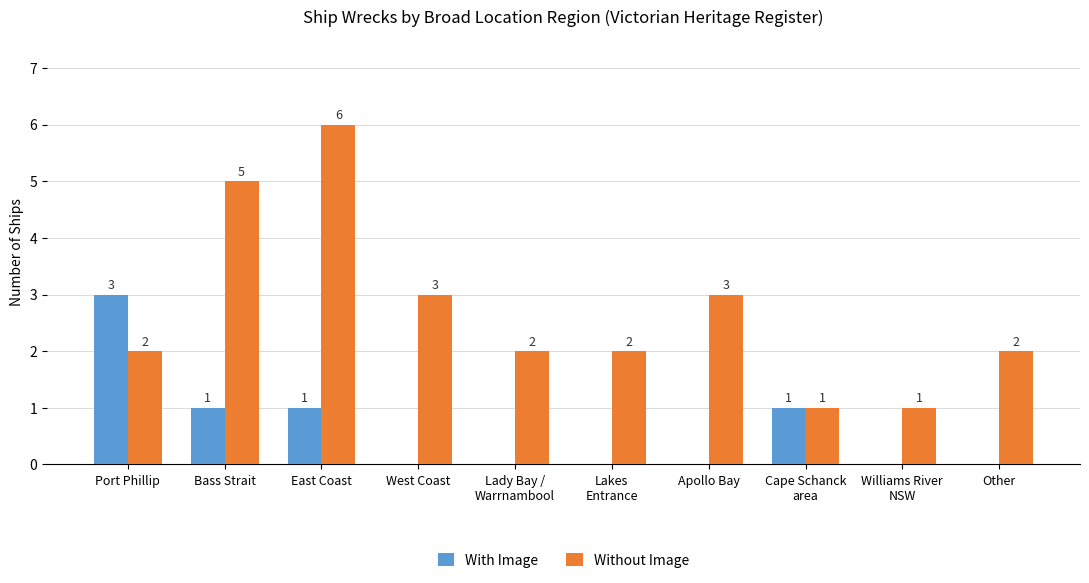

At which category does the chart reach its peak across all series?

East Coast